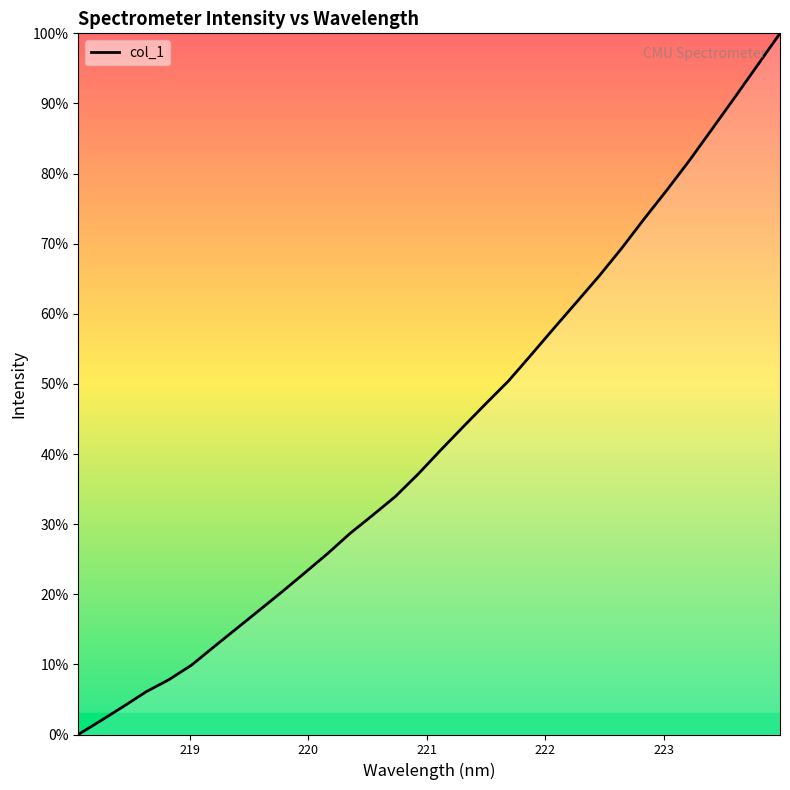

What is the maximum value shown in the chart?

100.0